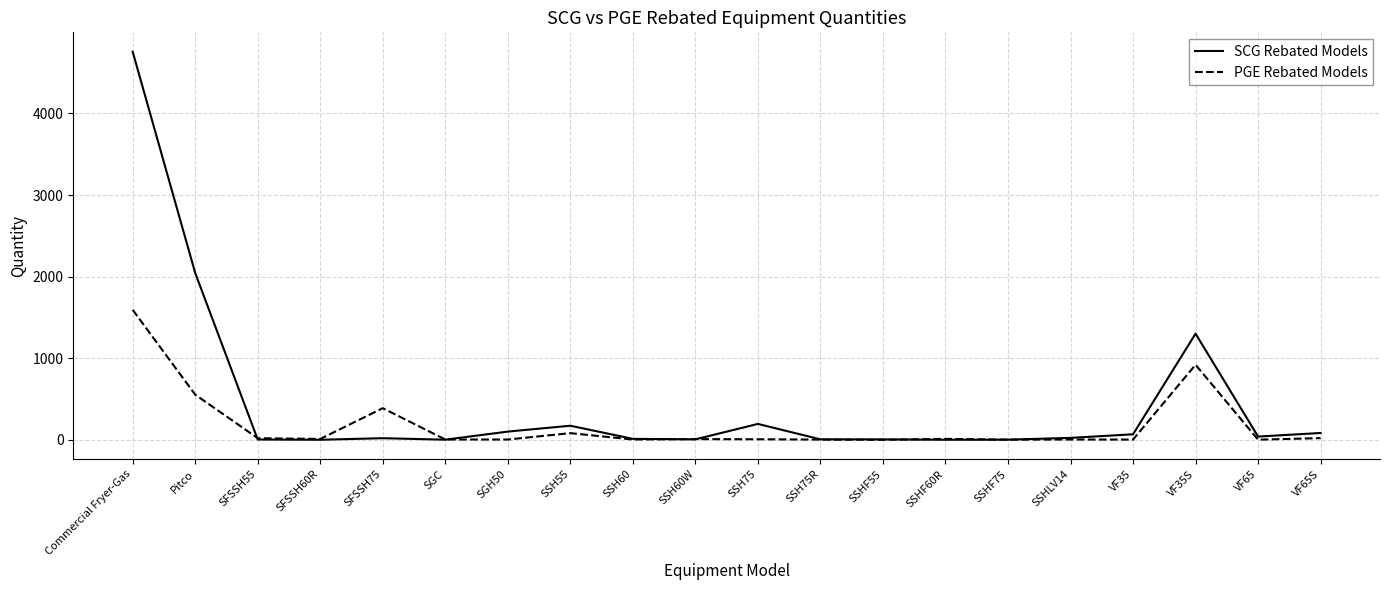

What is the minimum value shown in the chart?

1